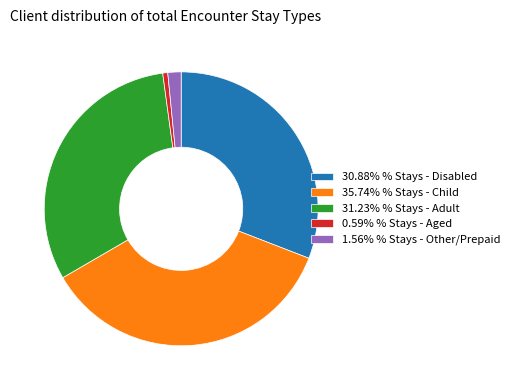

Combined, do 35.74% % Stays - Child and 31.23% % Stays - Adult account for over 50%?

Yes